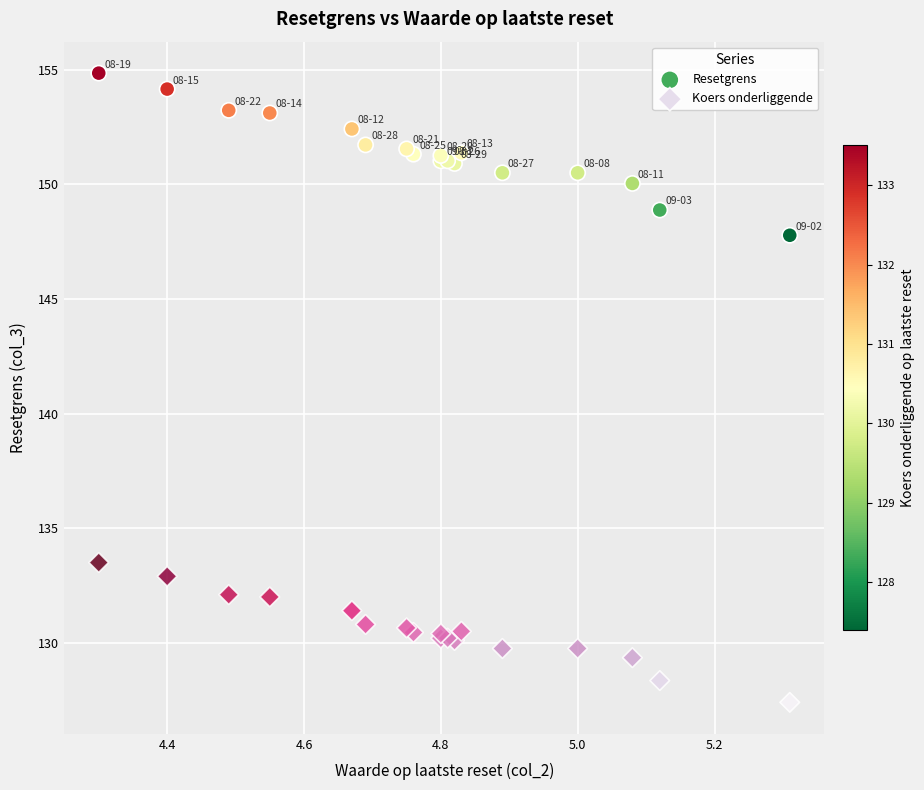

Which series contains the highest Y value?

Resetgrens